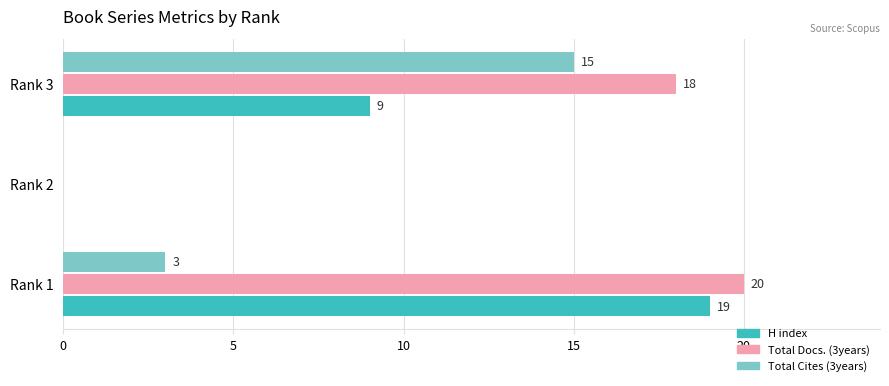

At which category does the chart reach its peak across all series?

Rank 1